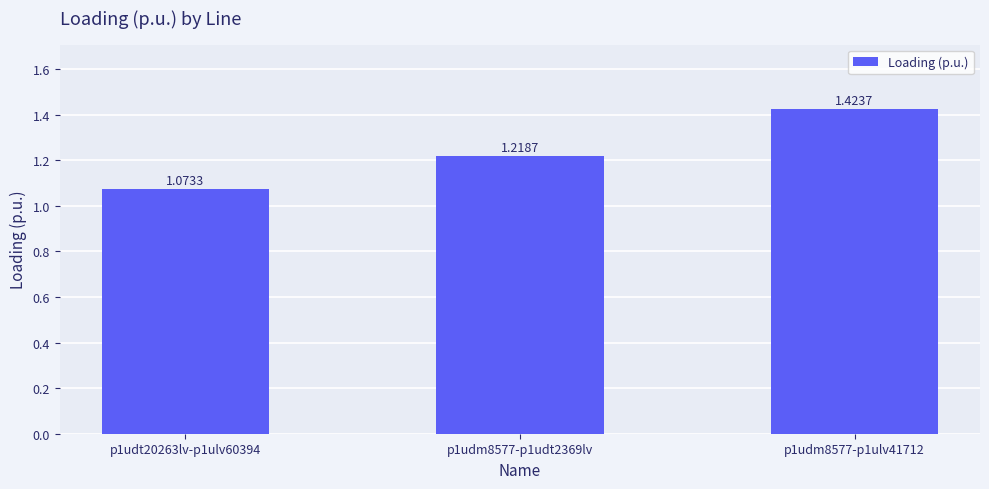

Rank the categories by value from lowest to highest.

p1udt20263lv-p1ulv60394, p1udm8577-p1udt2369lv, p1udm8577-p1ulv41712